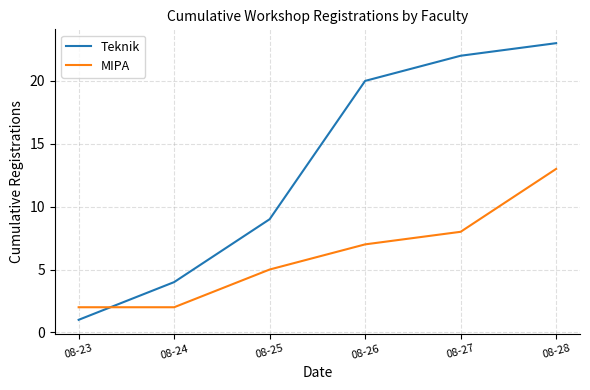

True or false: MIPA has more than 1 interior local peaks.

False